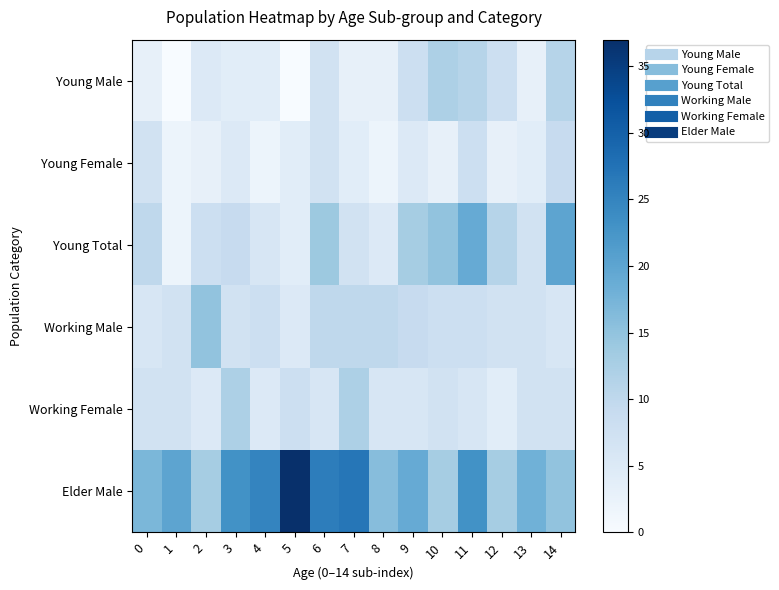

How many data points does each series have?

15